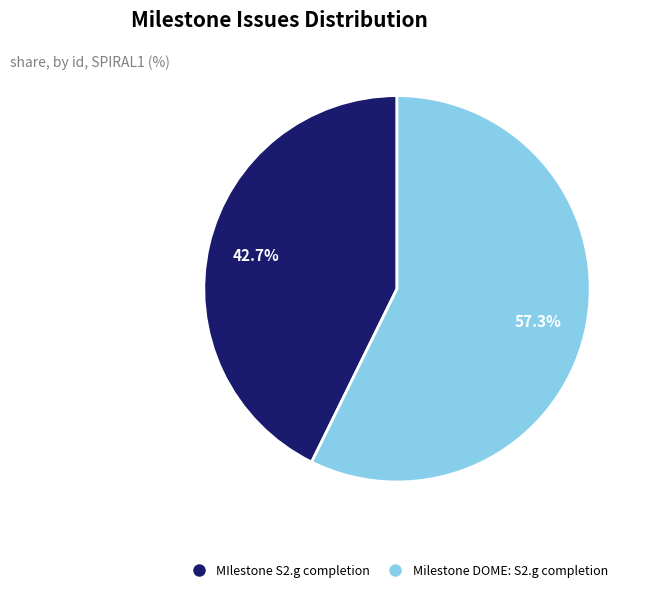

The Milestone DOME: S2.g completion slice represents 71% of the pie. True or false?

False